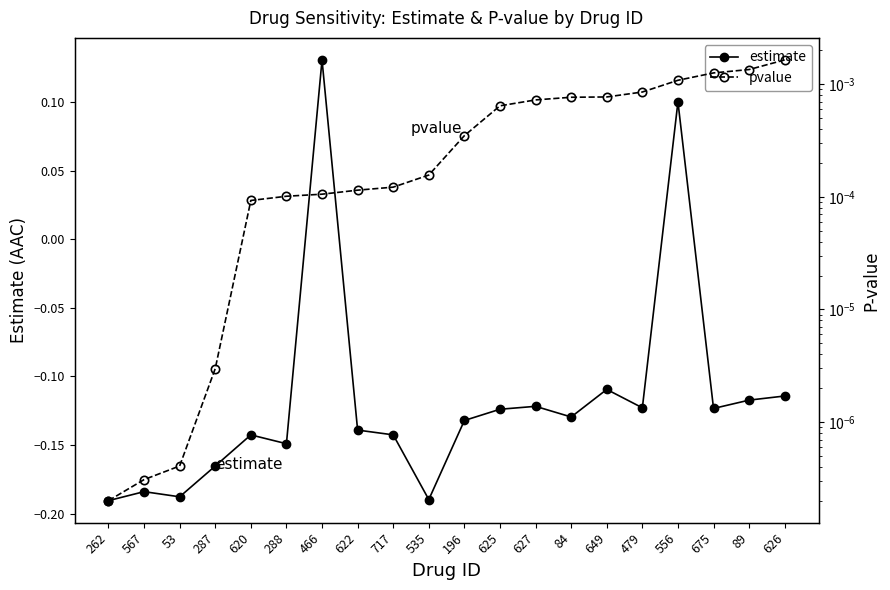

Count the number of categories in the chart.

20